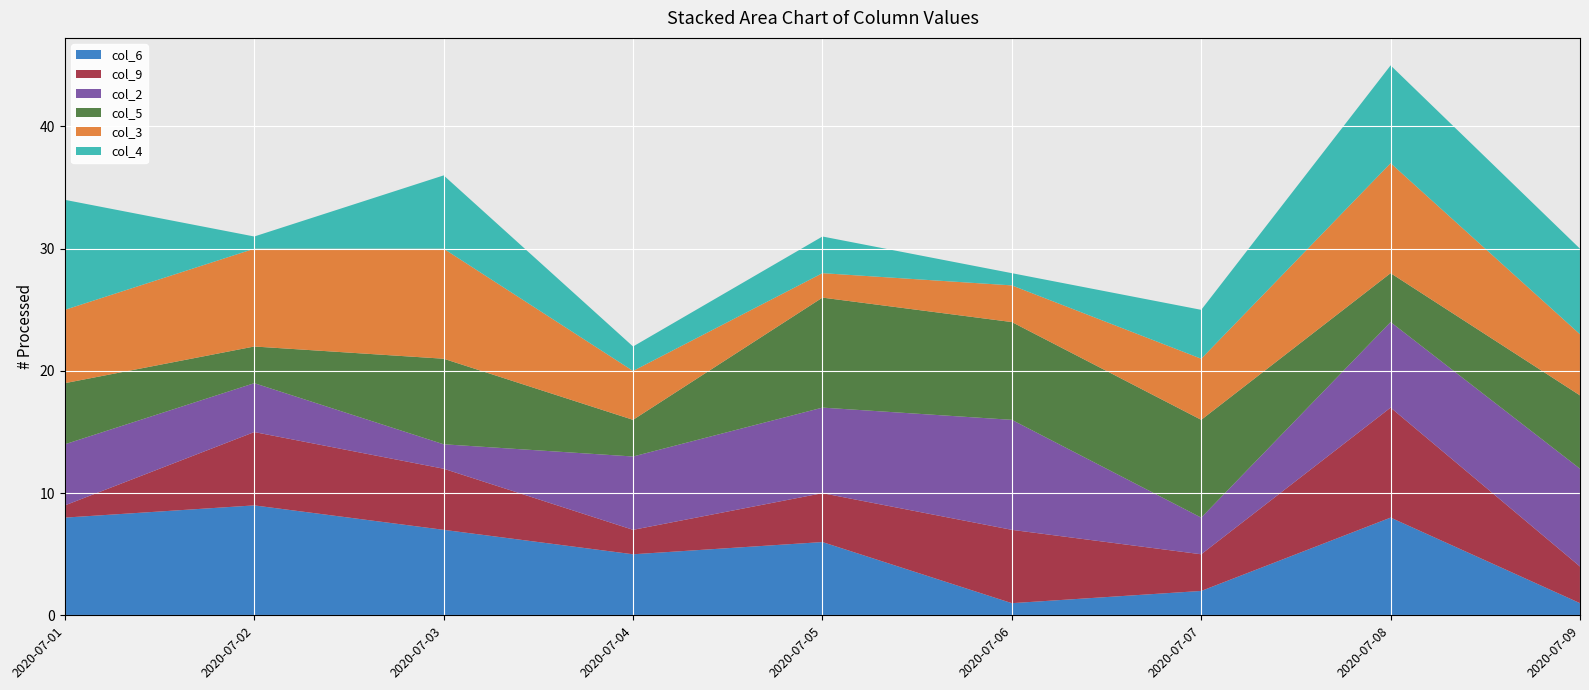

Reading right to left, extract all data points from this chart.

col_6: 1	8	2	1	6	5	7	9	8
col_9: 3	9	3	6	4	2	5	6	1
col_2: 8	7	3	9	7	6	2	4	5
col_5: 6	4	8	8	9	3	7	3	5
col_3: 5	9	5	3	2	4	9	8	6
col_4: 7	8	4	1	3	2	6	1	9